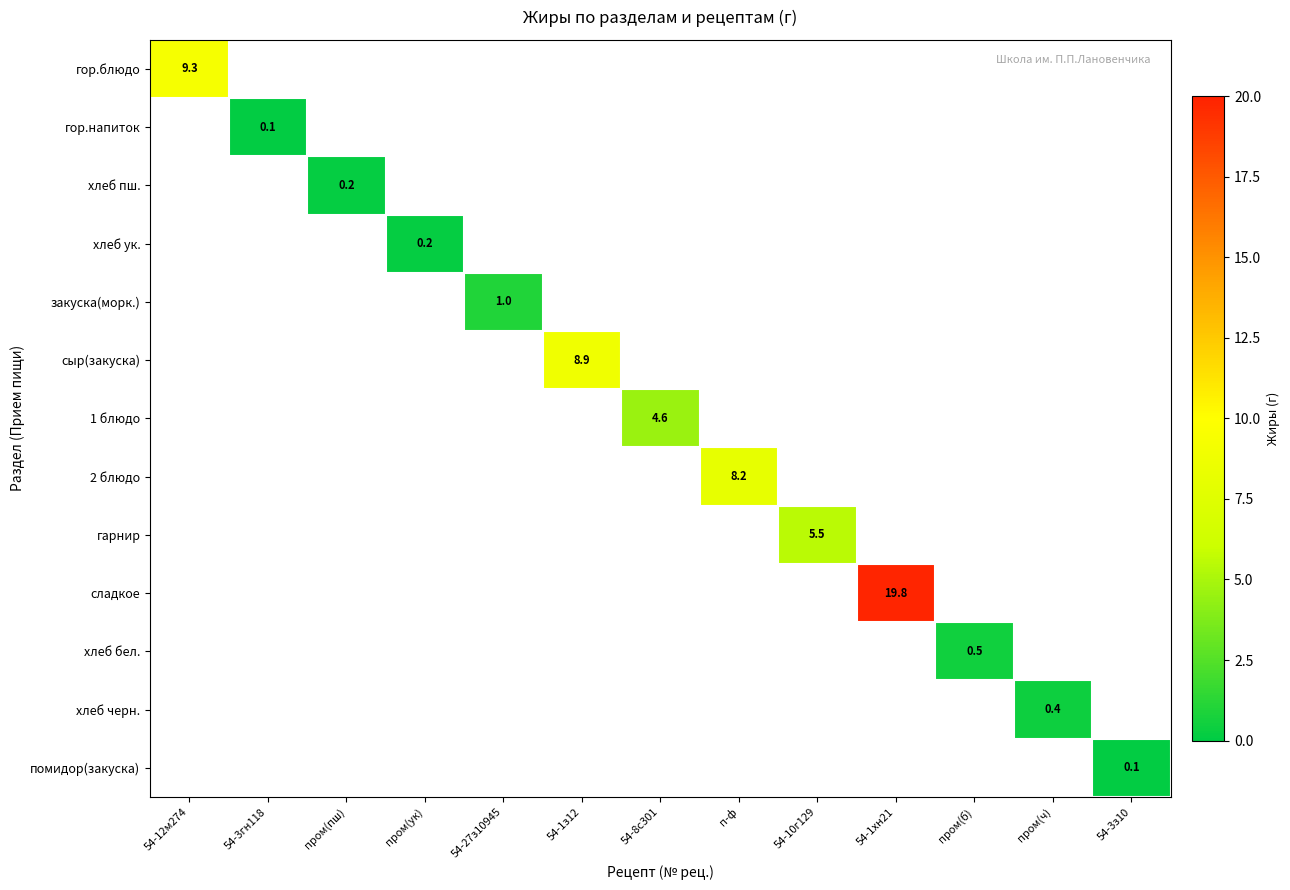

What is the smallest value displayed?

0.1